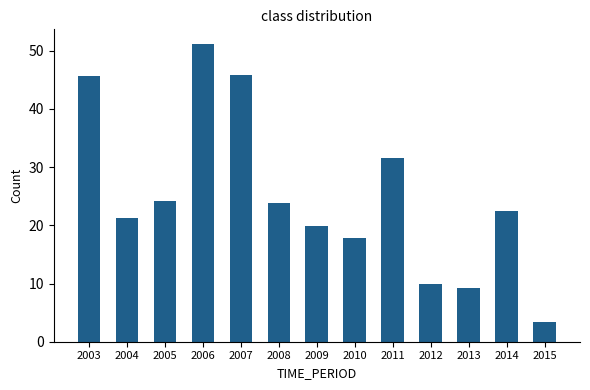

What is the change in value from 2010 to 2015?

-14.3